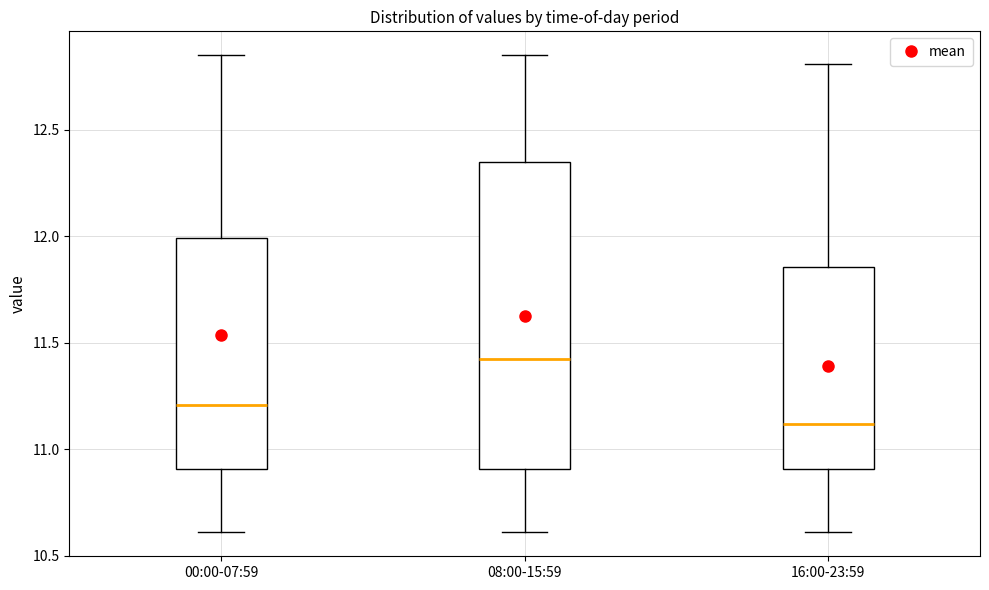

Which box is the tallest, from its lower edge to its upper edge?

08:00-15:59